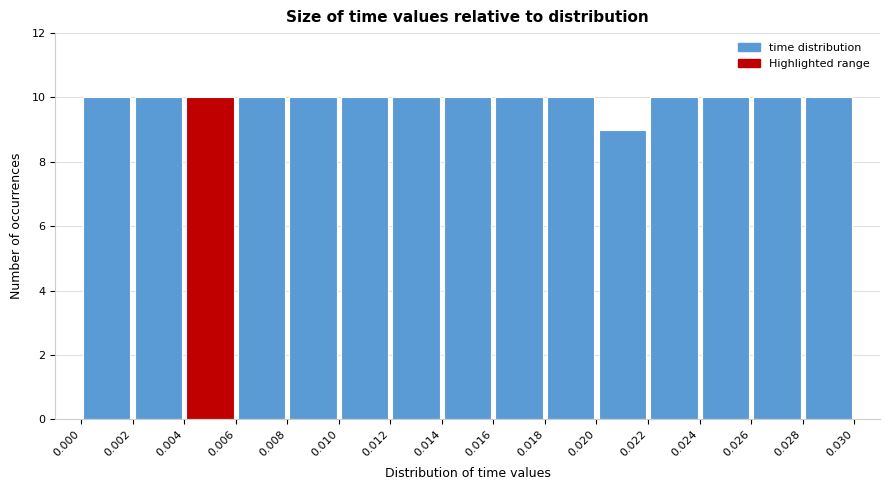

How tall is the bar that spans 0.000 to 0.002 on the x-axis? The values are not printed on the chart, so give them approximately, as read against the axis.

10